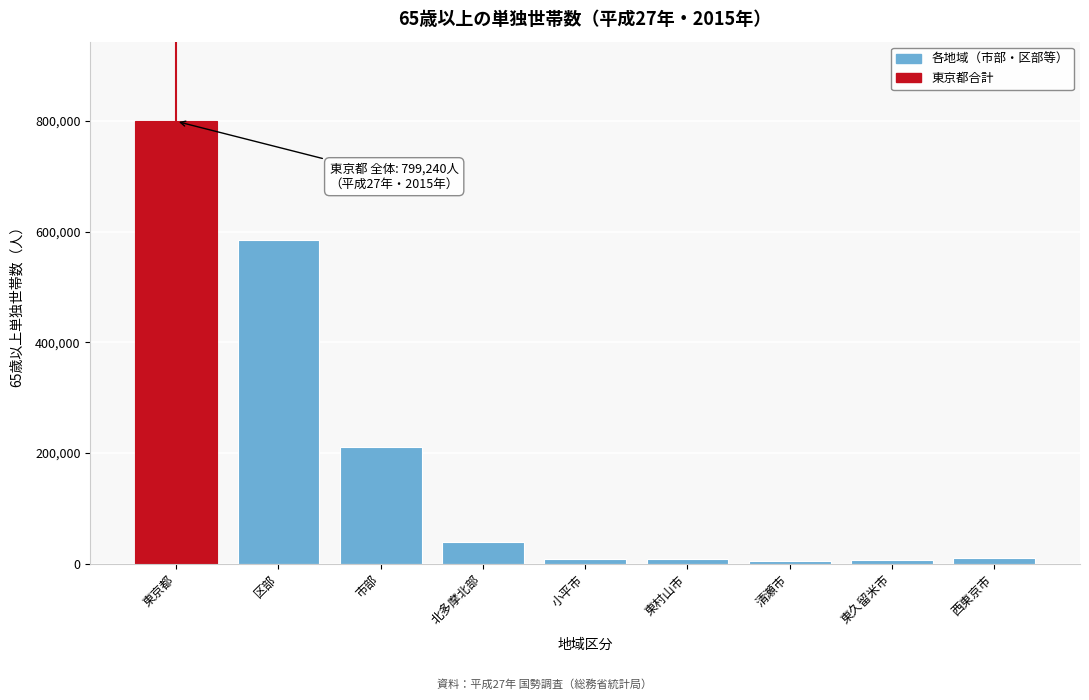

The chart shows a value of 1108424 at 東京都. True or false?

False